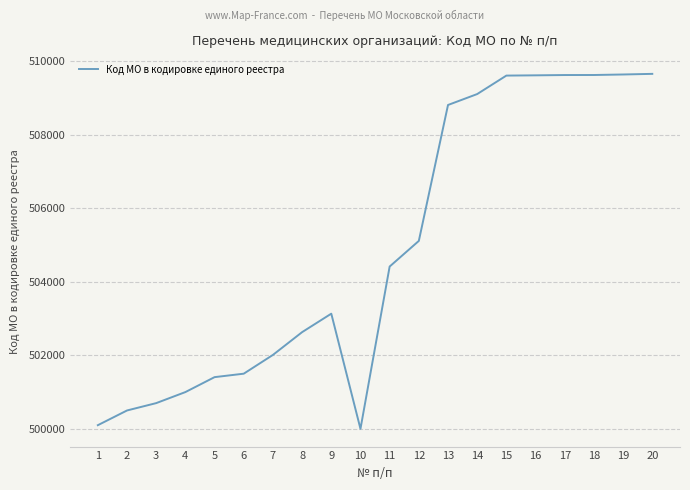

What is the ratio of the value at 3 to the value at 15?

1.0